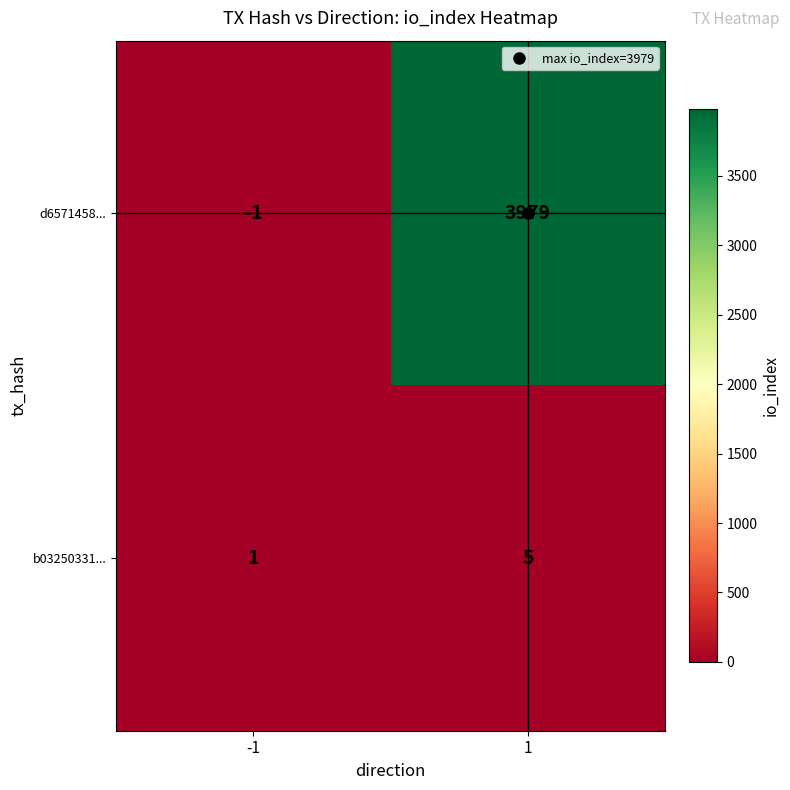

The b03250331... series shows 5 at 1. True or false?

True